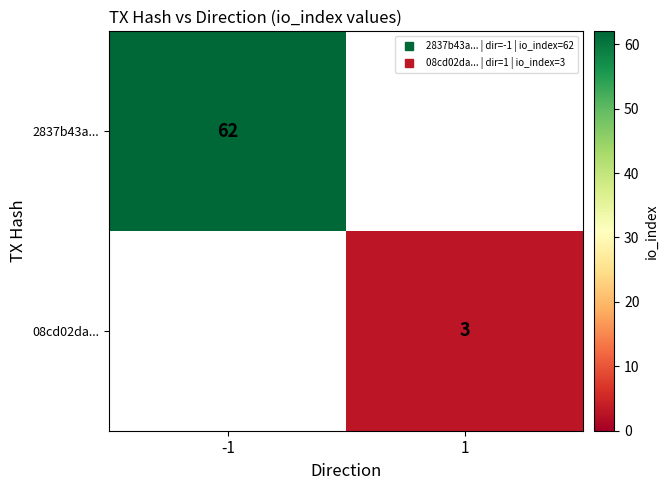

At how many categories does at least one series exceed 9?

1